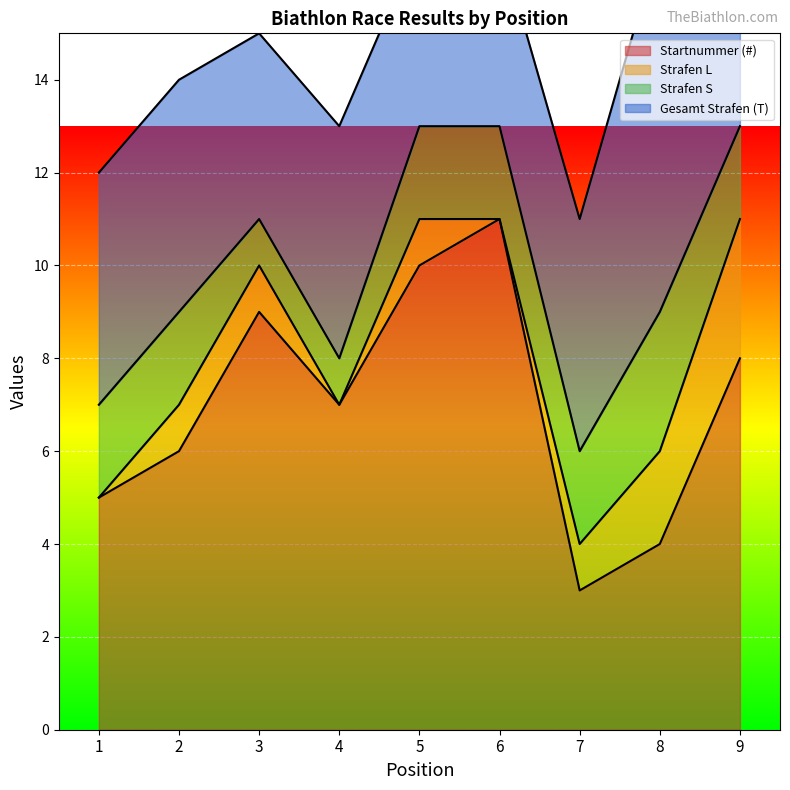

True or false: Strafen S and Startnummer (#) cross at least once.

False